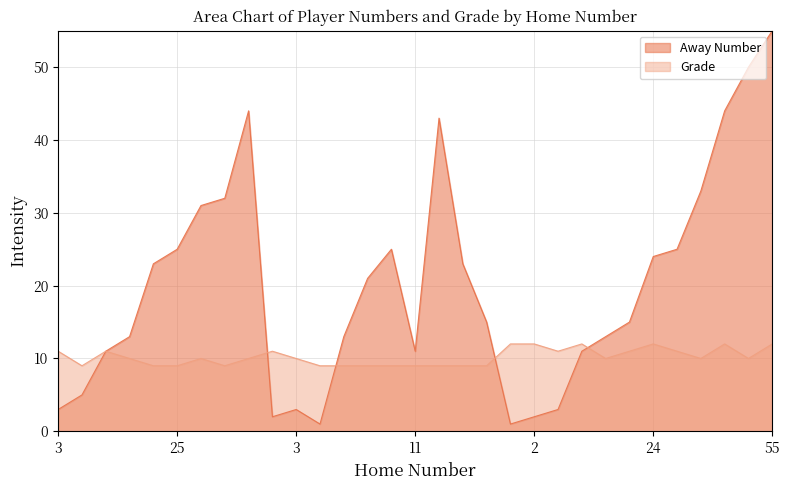

Rank the series by their maximum value, from highest to lowest.

Away Number, Grade